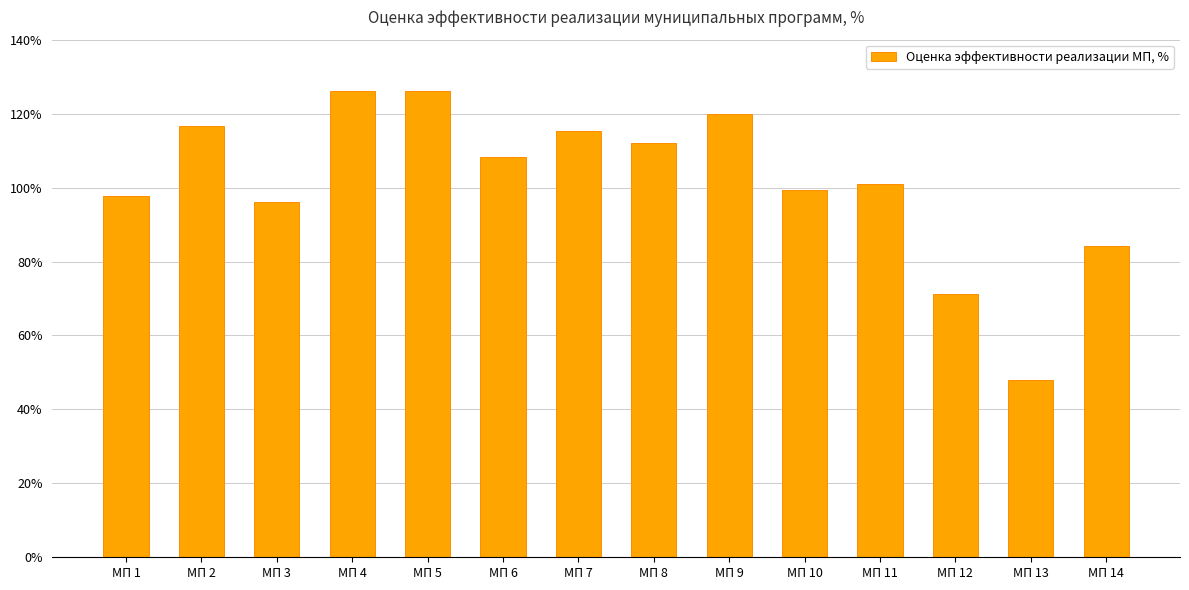

The chart shows a value of 124.8 at МП 12. True or false?

False